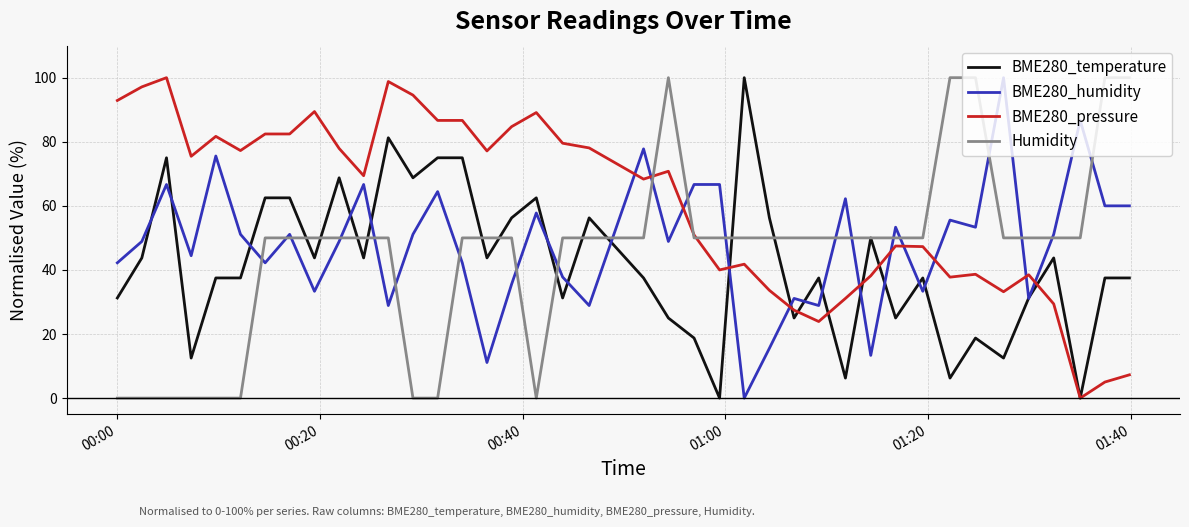

Which series has the largest total across all categories?

BME280_pressure